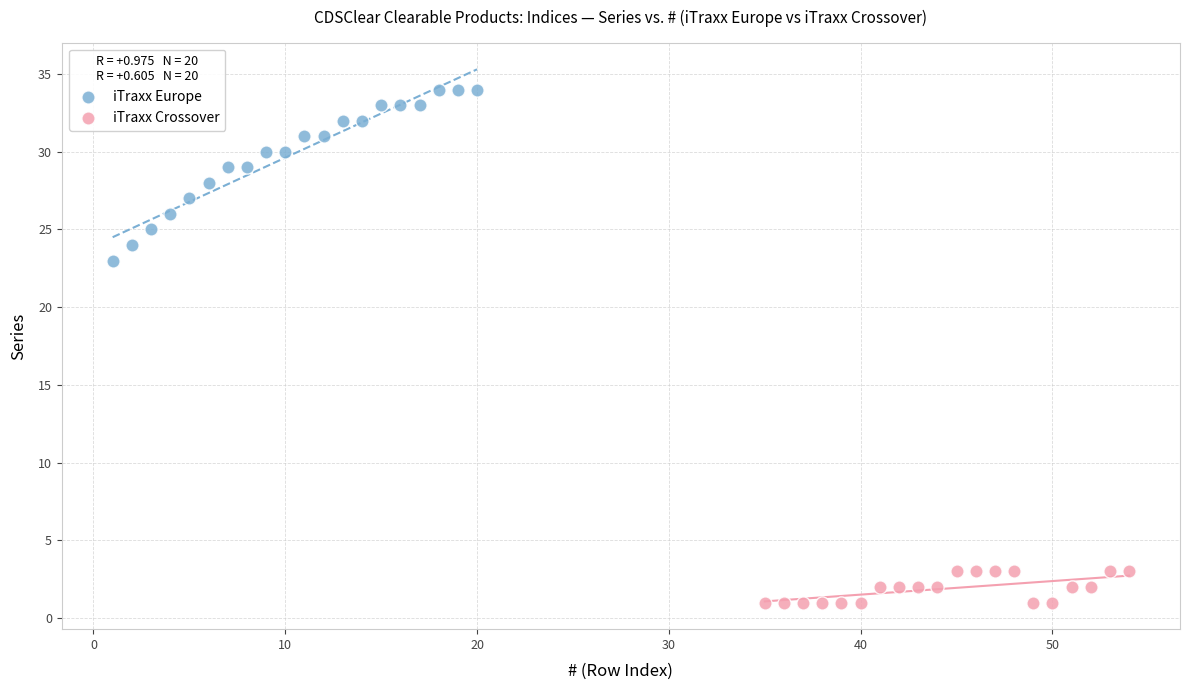

Which series reaches the maximum Y coordinate?

iTraxx Europe